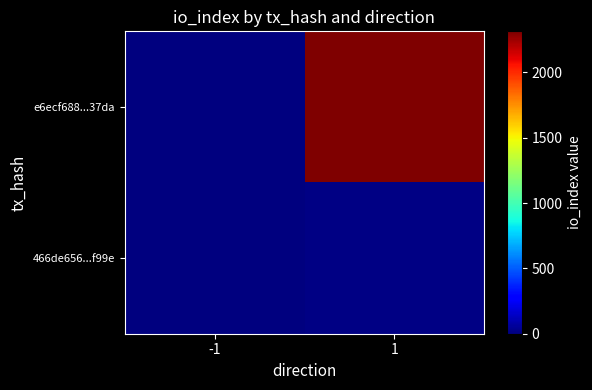

What is the spread (max minus min) of values at 1?

2300